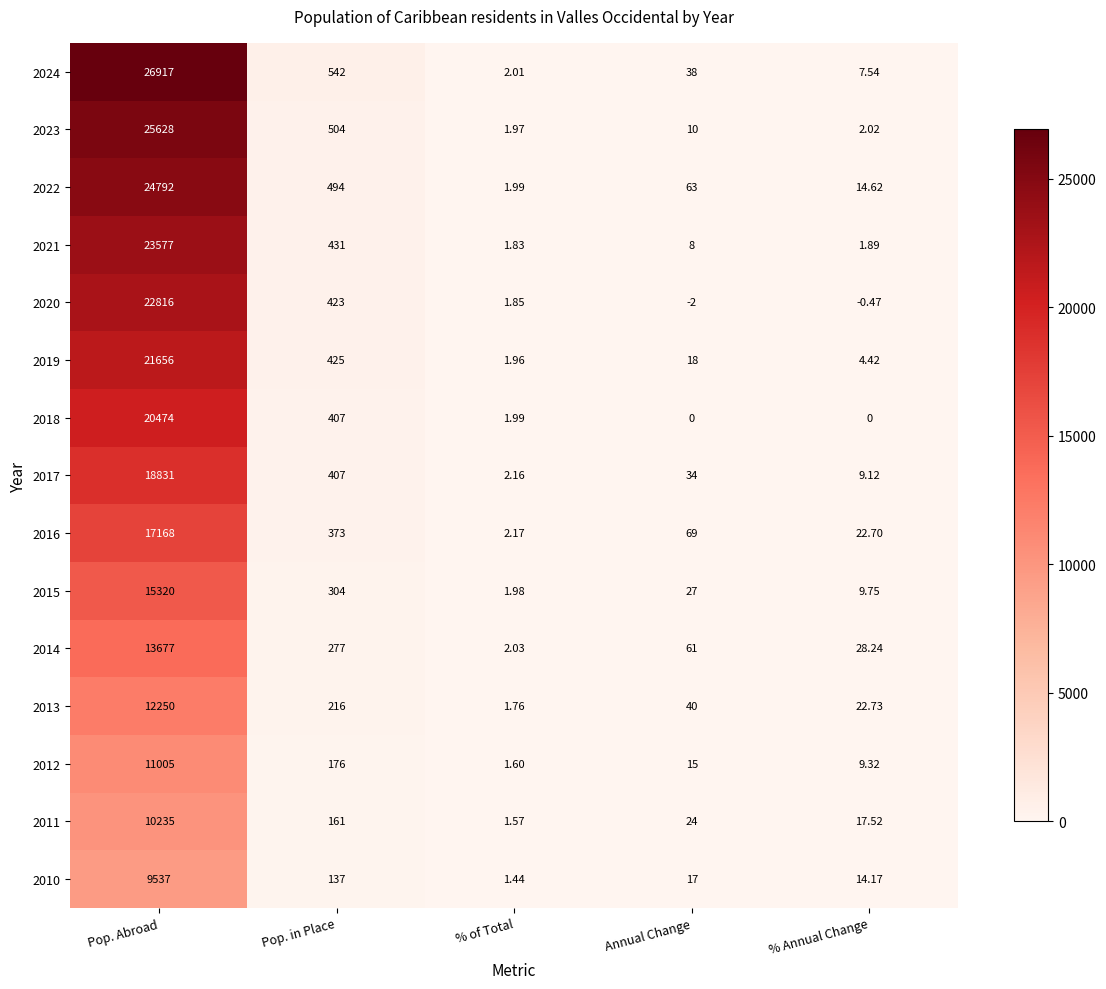

Is the value of 2020 at % Annual Change greater than the value of 2022 at % of Total?

No